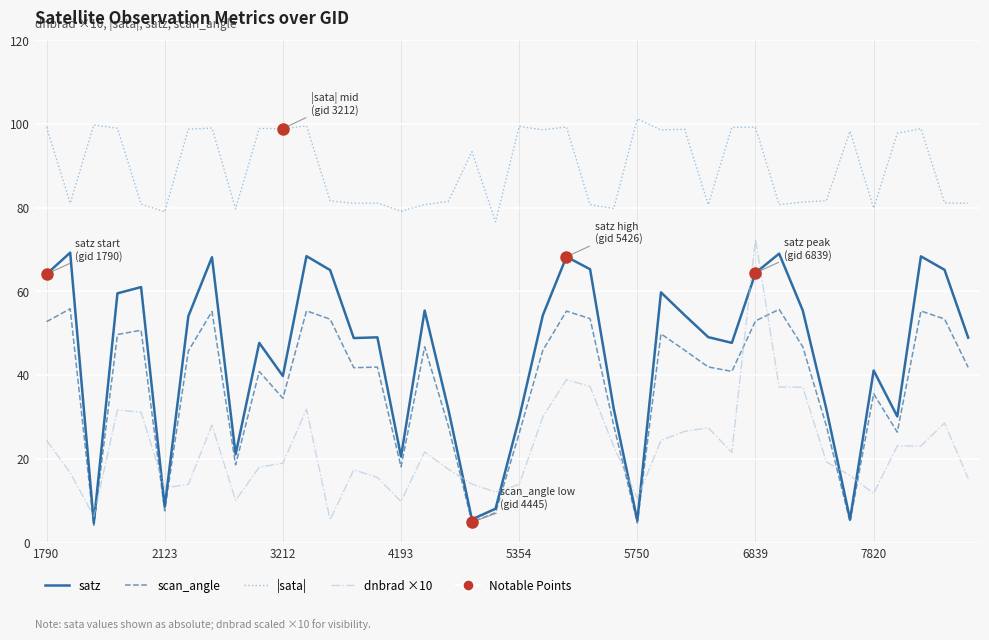

True or false: satz and dnbrad ×10 intersect in this chart.

True